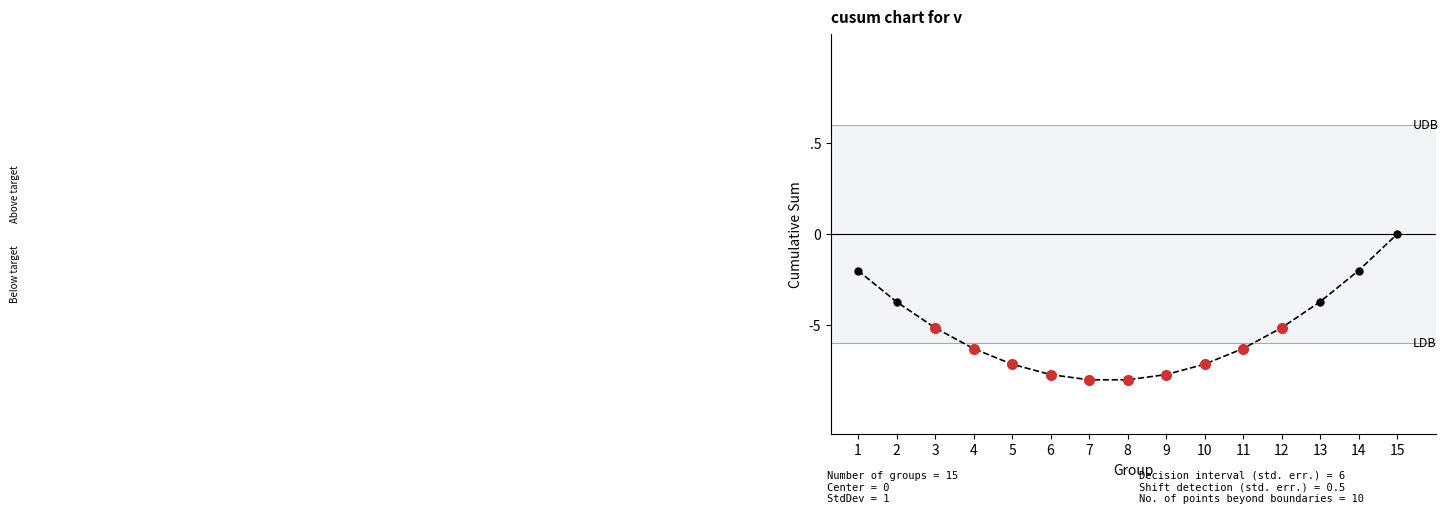

Does the chart display data point markers on the line(s)?

No